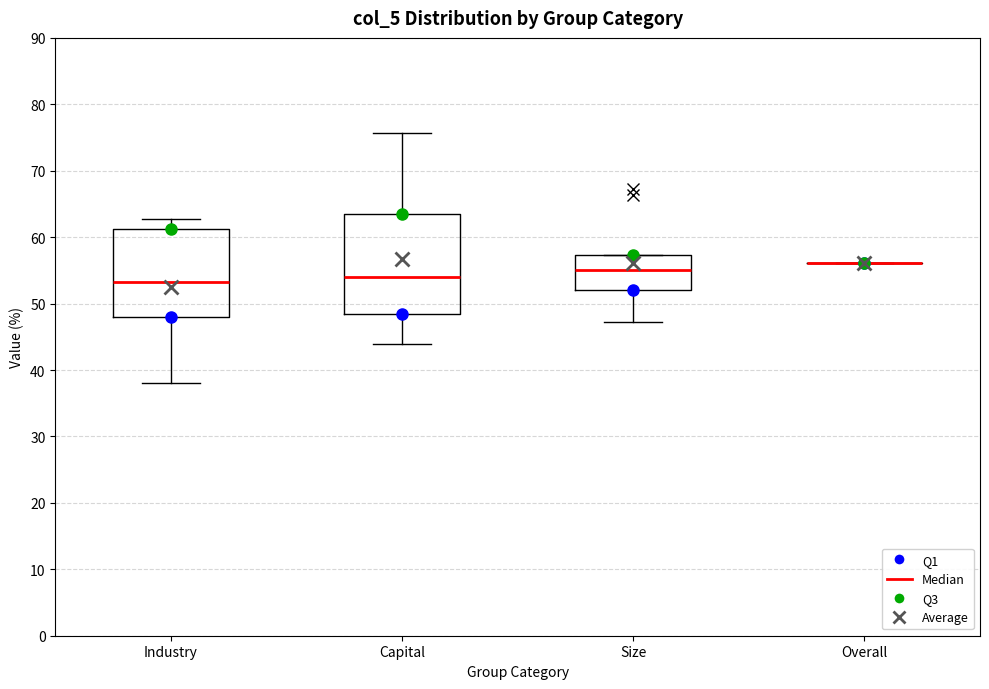

Reading left to right, transcribe this box plot: for each box, give where its median line is, the range the box spans, and where its two whiskers end, as read against the y-axis. The values are not printed on the chart, so give them approximately, as read against the axis.

Industry: median 53, box 48 to 61, whiskers 38 to 63
Capital: median 54, box 48 to 63, whiskers 44 to 76
Size: median 55, box 52 to 57, whiskers 47 to 57
Overall: box collapsed to a line at 56, whiskers 56 to 56